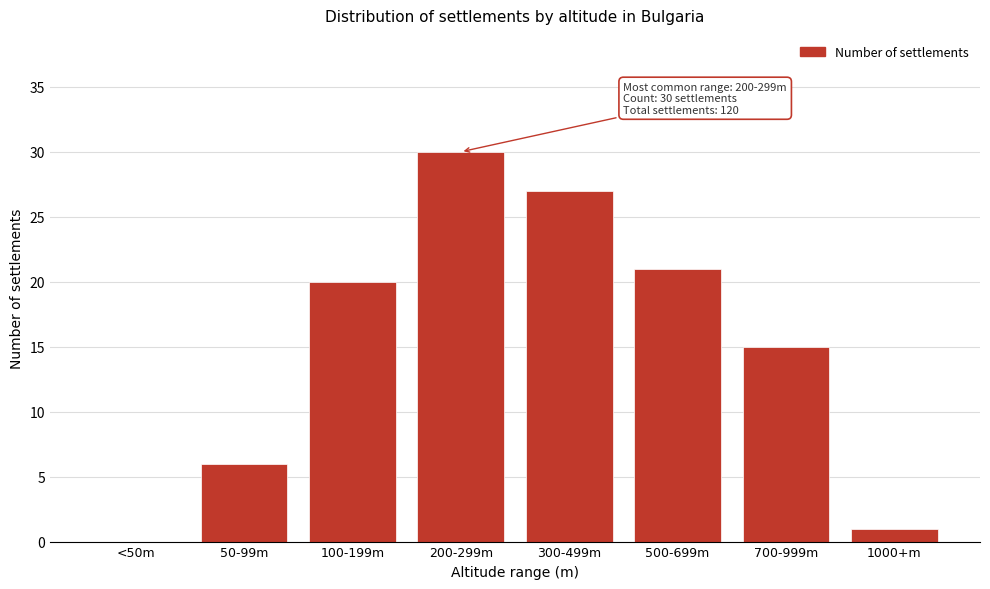

Reading left to right, transcribe all the data shown in this chart.

<50m=0	50-99m=6	100-199m=20	200-299m=30	300-499m=27	500-699m=21	700-999m=15	1000+m=1